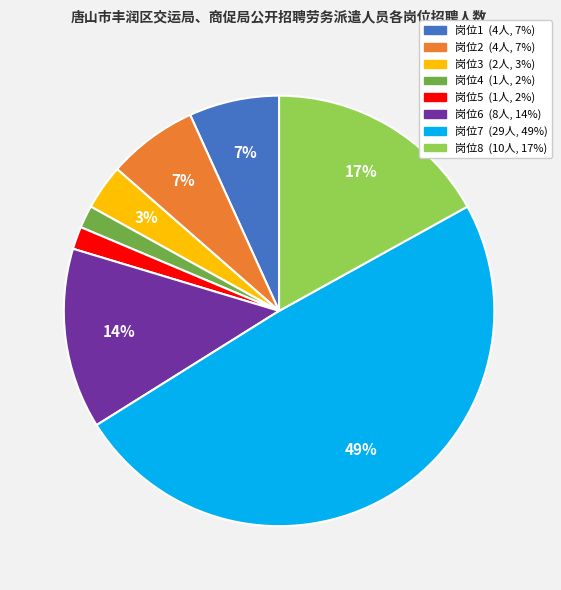

Does any single category account for the majority?

No